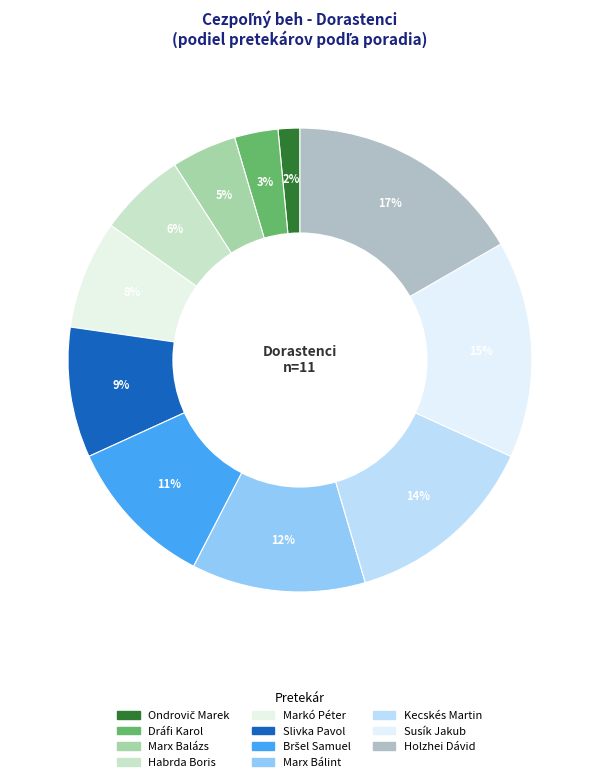

To the nearest percent, what is the difference between the Holzhei Dávid and Slivka Pavol slice percentages?

8%